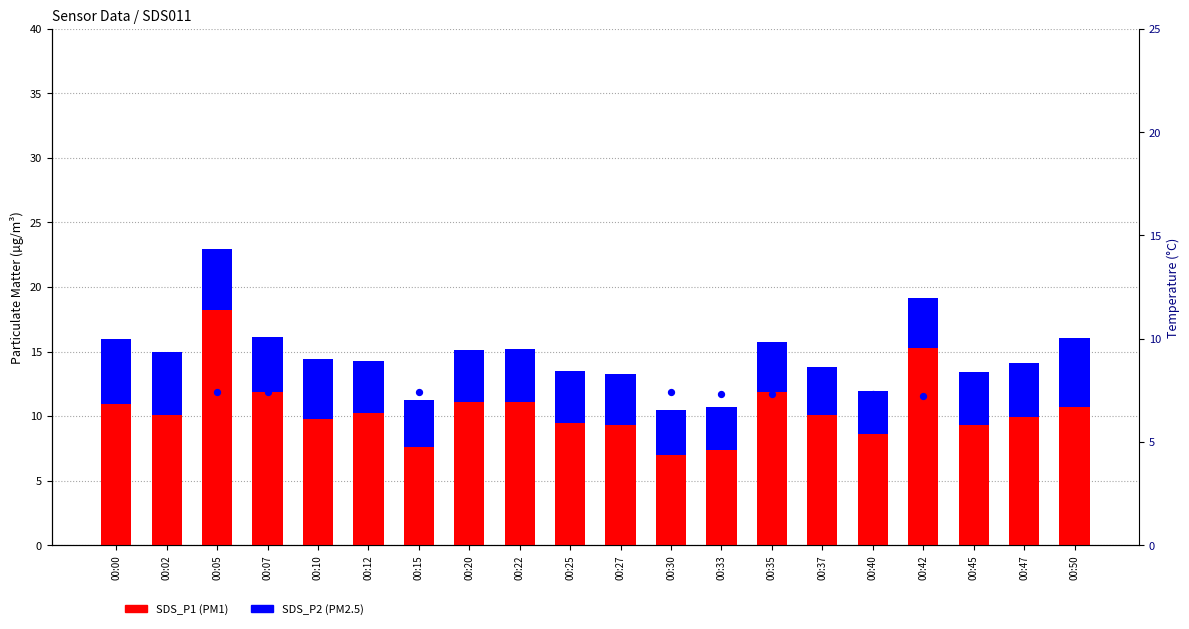

At how many categories does at least one series exceed 6?

20